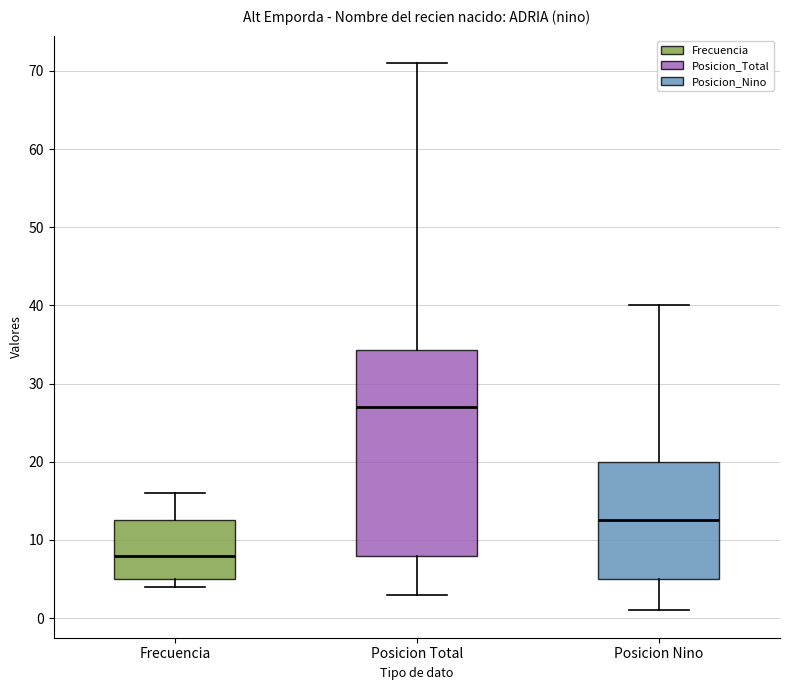

Which box has the lowest median line?

Frecuencia